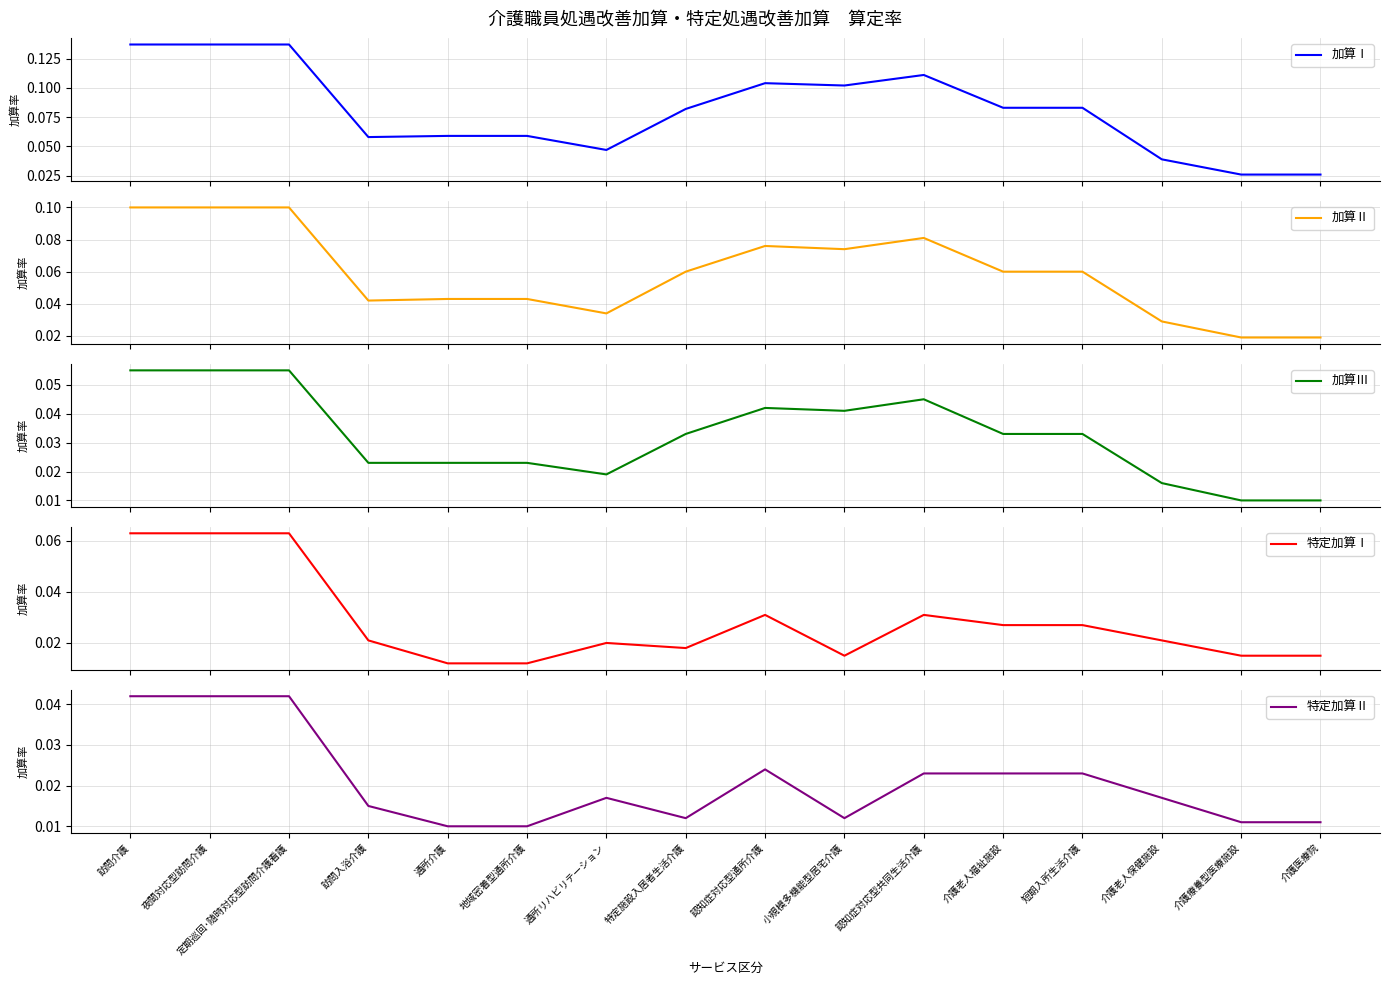

The value of 特定加算Ⅱ at 訪問入浴介護 is 0.0. True or false?

True